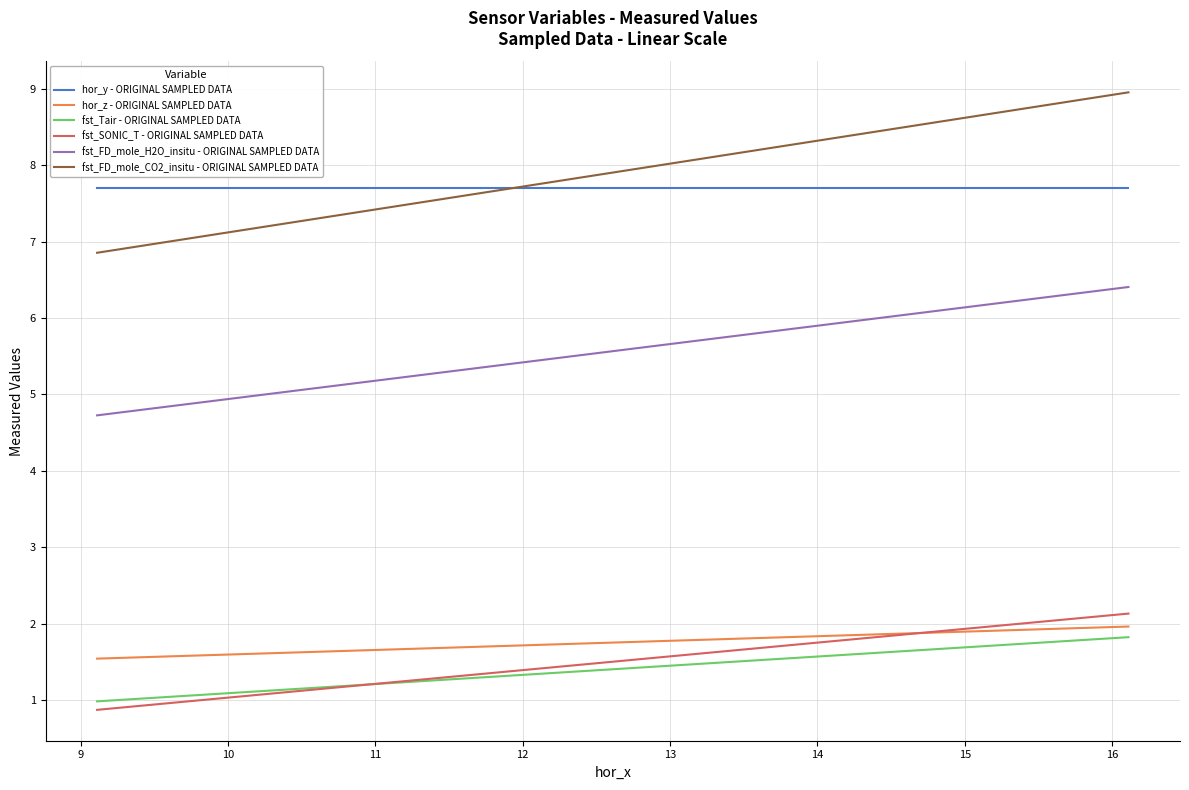

Which series has the largest range (max minus min)?

fst_FD_mole_CO2_insitu - ORIGINAL SAMPLED DATA